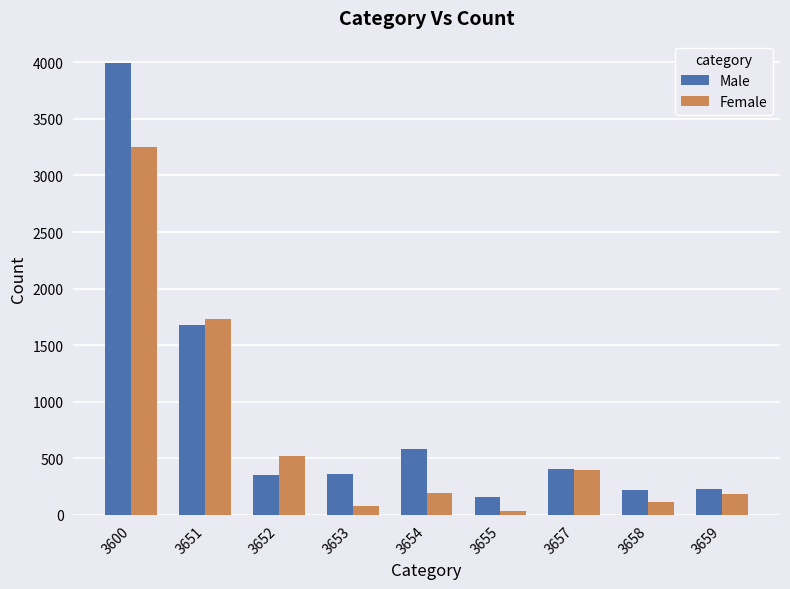

Where does the Male series first go above 364?

3600